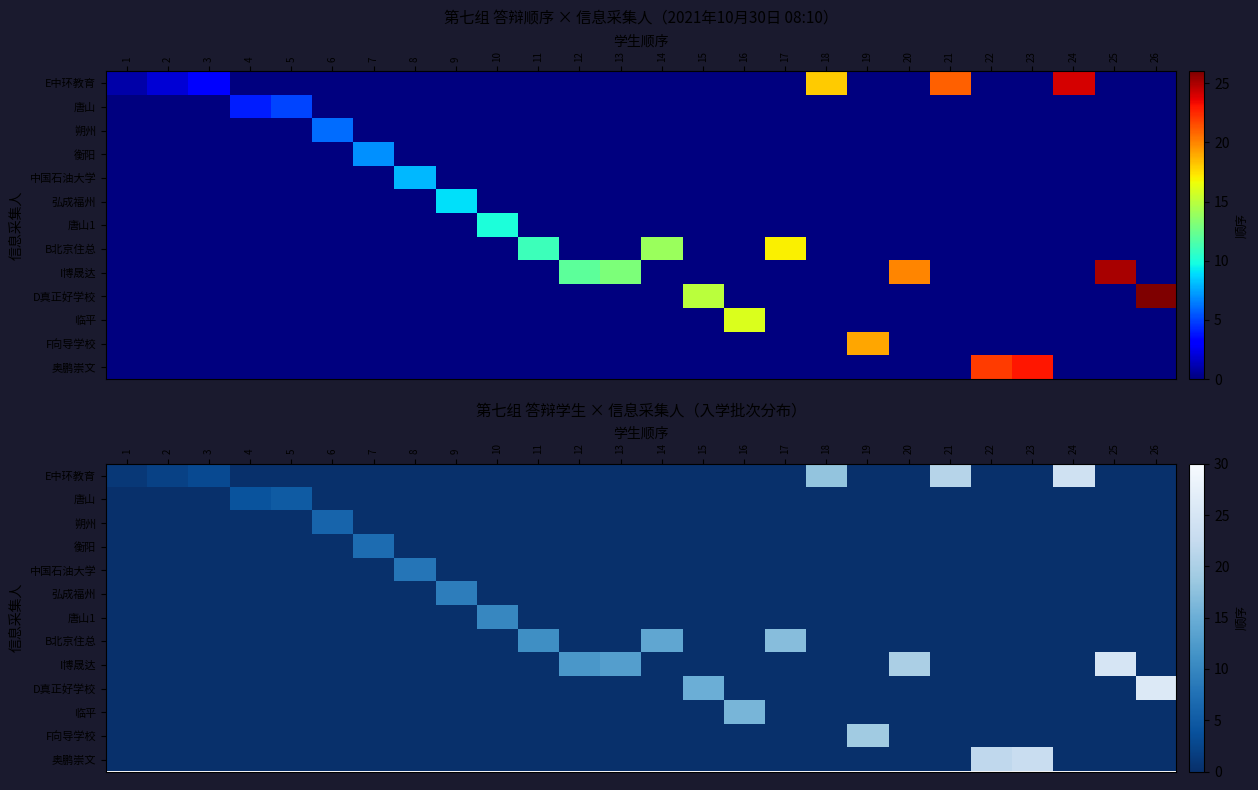

Is the value of 中国石油大学 at 15 greater than the value of 唐山1 at 5?

No